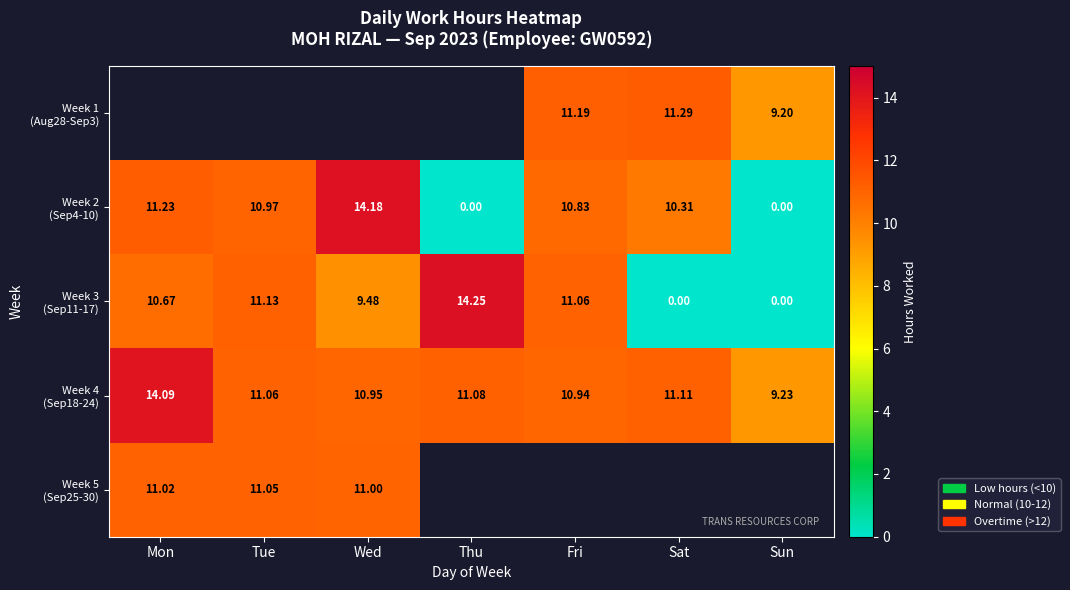

How many values in Week 3 (Sep11-17) are above zero?

5